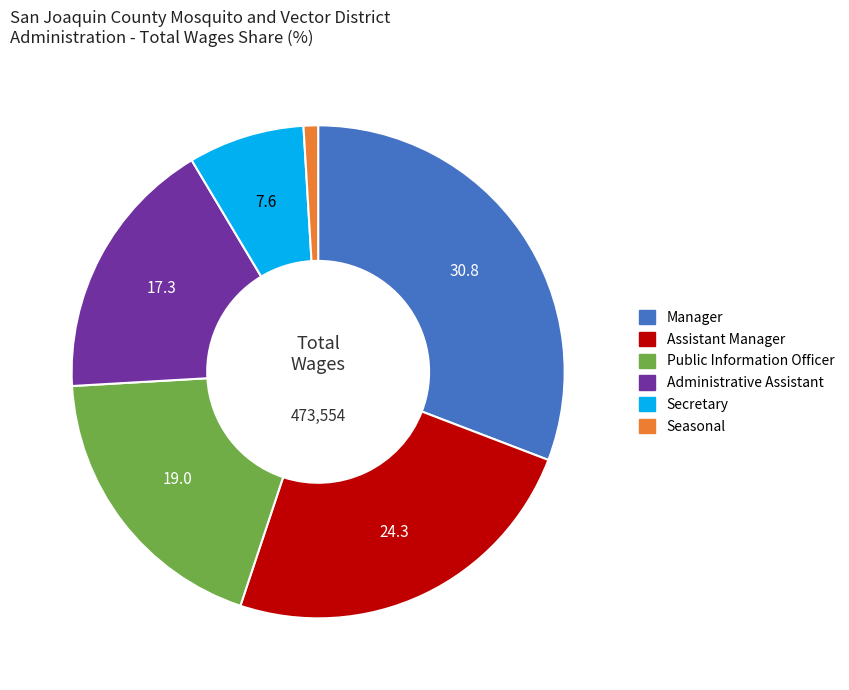

Which category has the smallest portion of the pie?

Seasonal